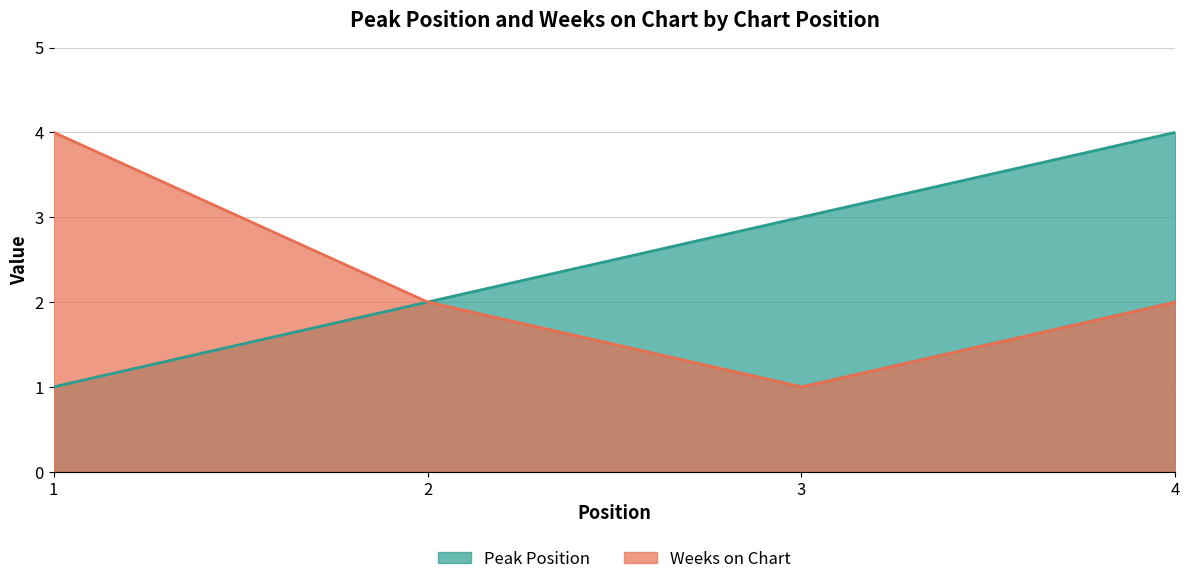

How many Peak Position values are between 2 and 4?

3